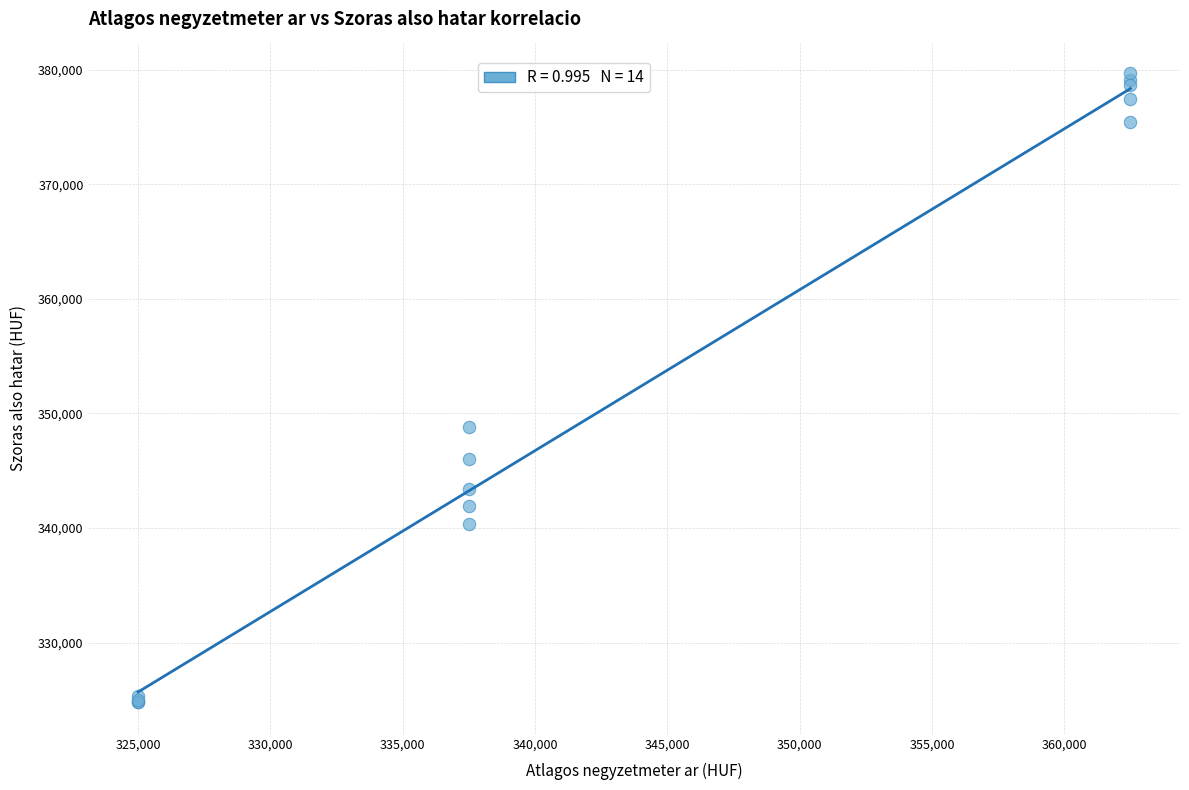

What Y value in the scatter plot is closest to 352243?

348815